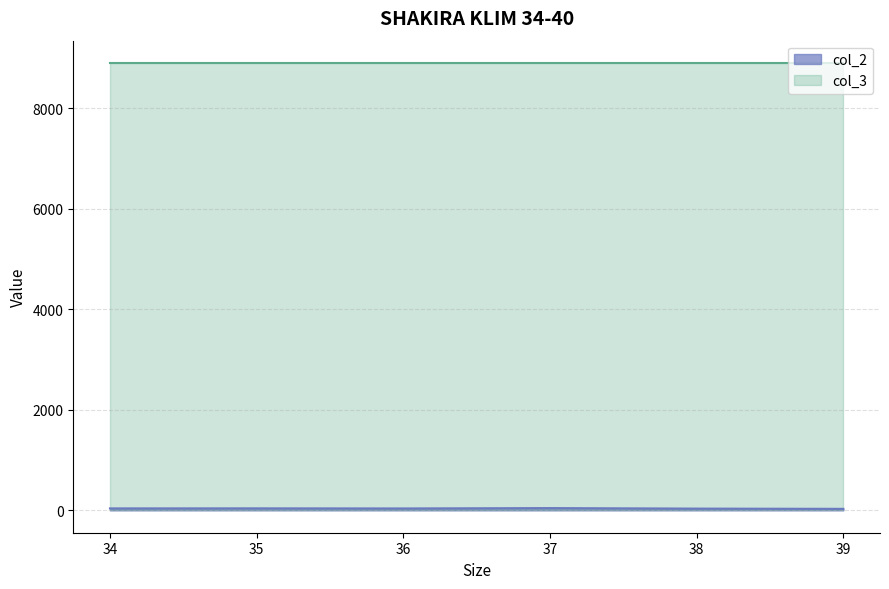

The value at 38 is 35. True or false?

True